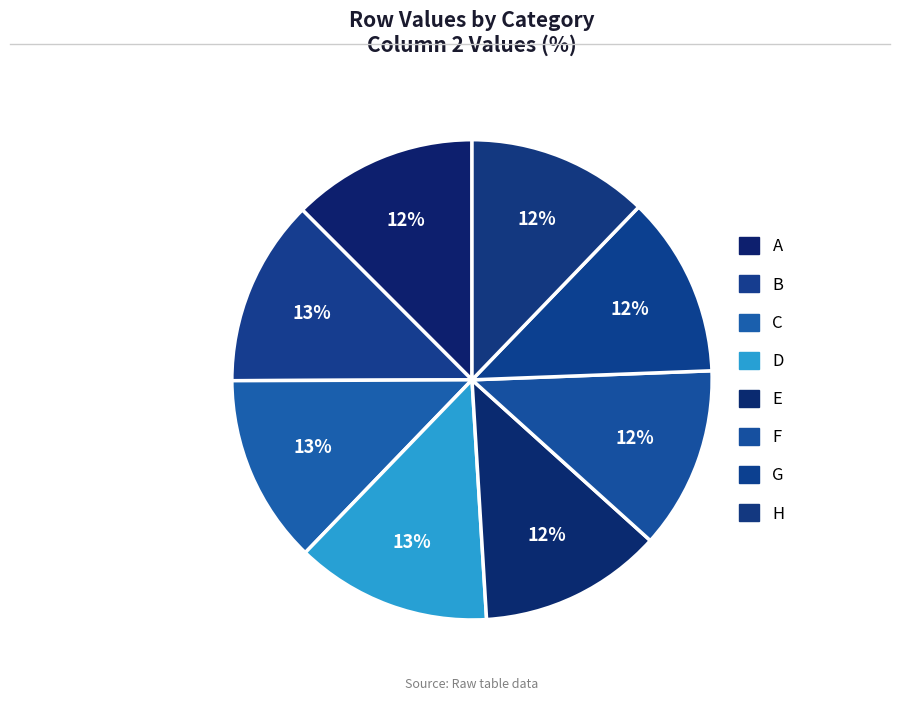

The H slice represents 12% of the pie. True or false?

True